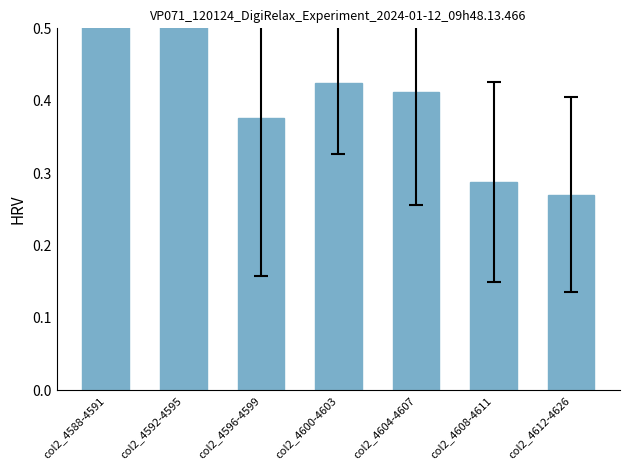

Which label corresponds to the smallest value in the chart?

col2_4612-4626